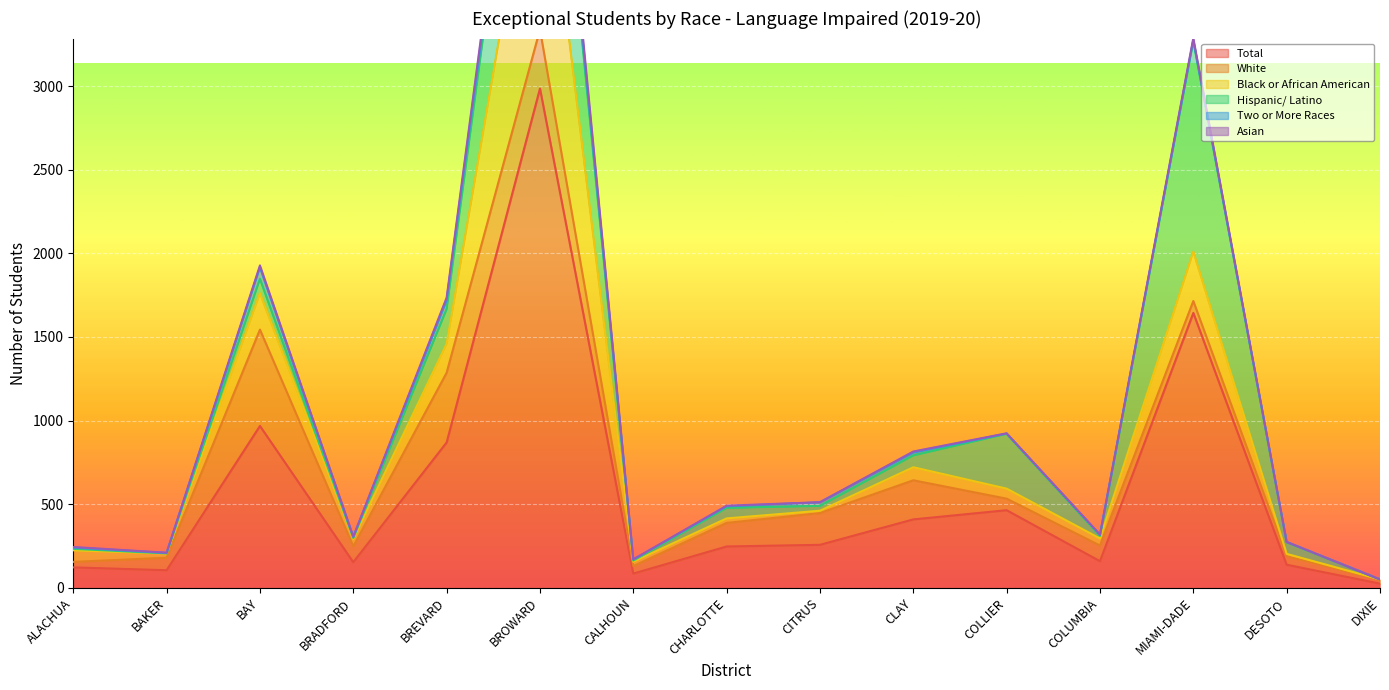

Reading left to right, what are all the values shown in this chart?

Total: 122	105	968	153	869	2986	85	247	257	409	464	159	1644	138	25
White: 33	75	576	95	417	353	45	141	190	234	69	94	71	51	23
Black or African American: 69	25	218	44	174	1361	26	27	14	78	60	42	296	14	2
Hispanic/ Latino: 9	1	86	6	207	1129	7	63	29	71	328	15	1258	69	0
Two or More Races: 7	2	68	6	52	61	6	9	21	17	1	7	7	2	0
Asian: 4	2	12	2	16	72	1	4	1	6	2	1	12	0	0